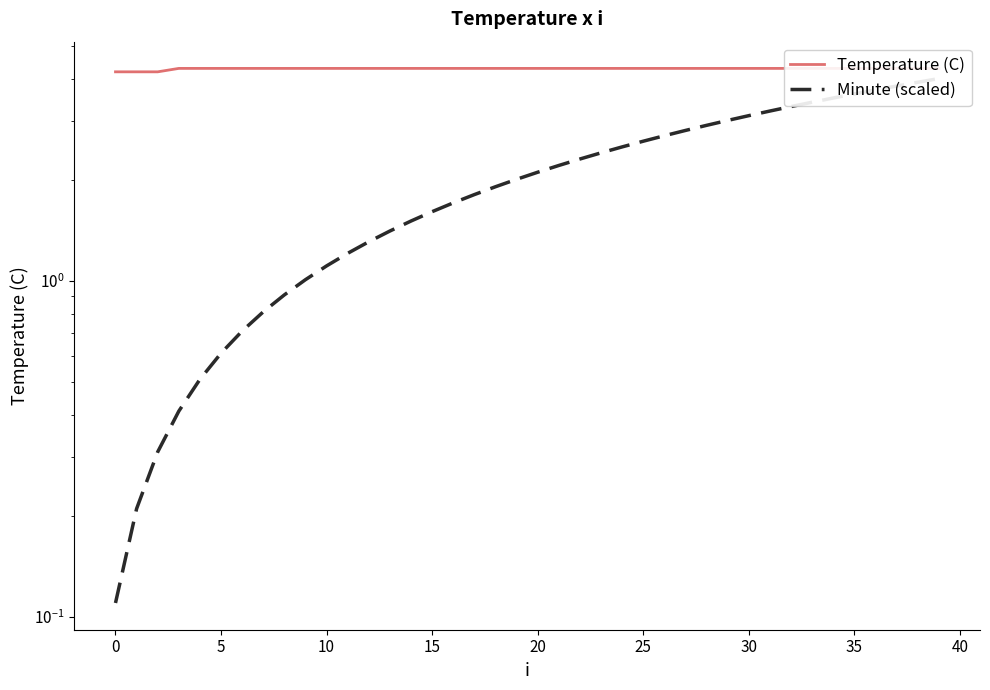

What is the average value of the Temperature (C) series?

4.3